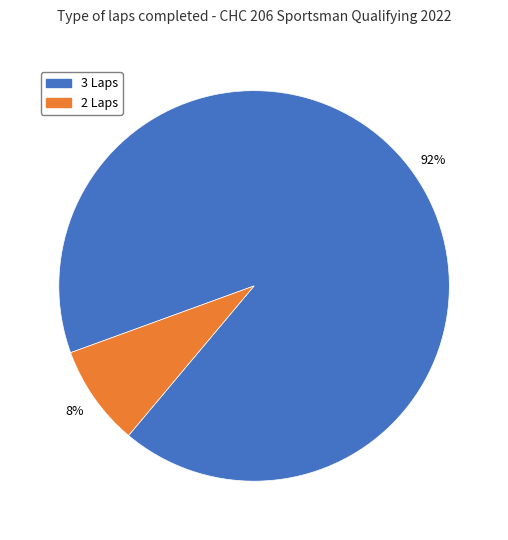

To the nearest percent, what is the average slice percentage?

50%